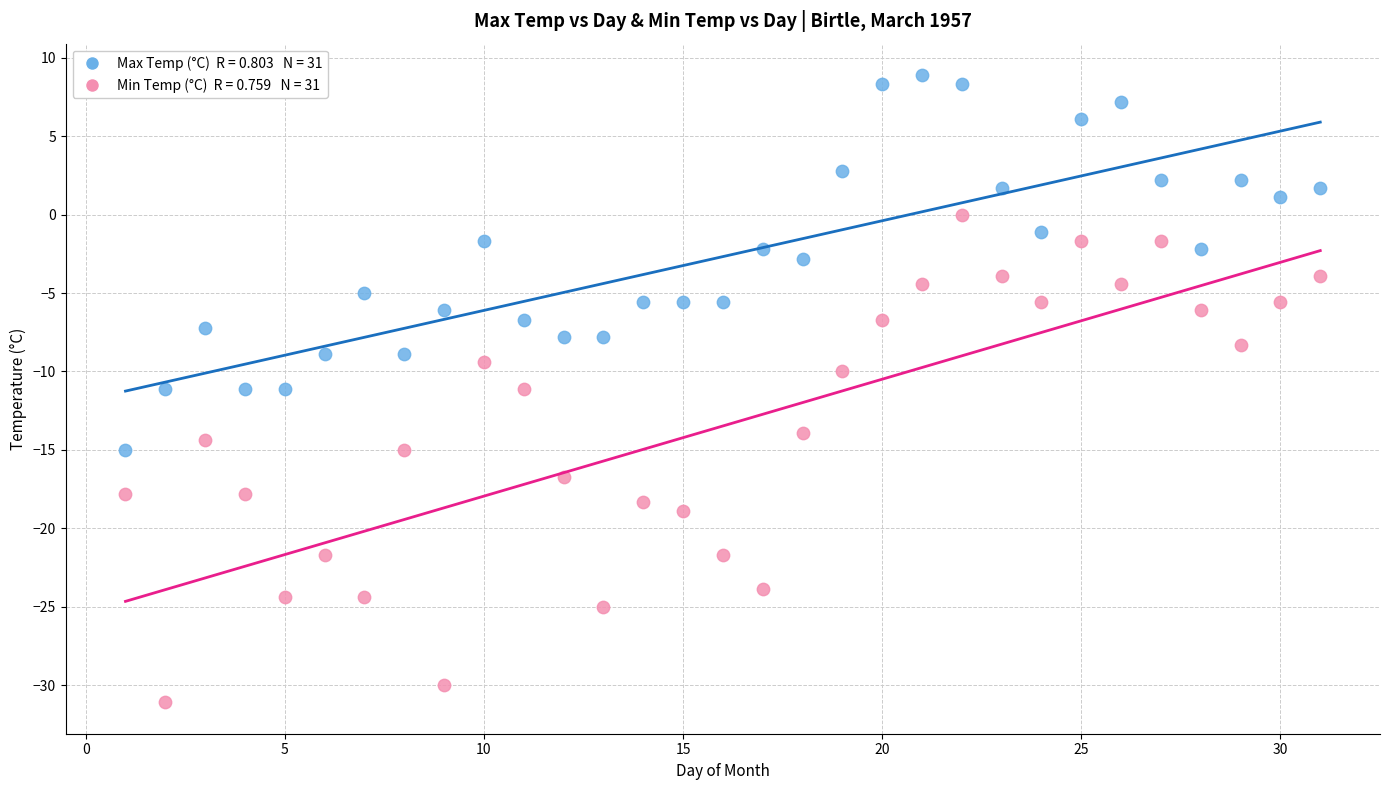

Across all data points, what is the range of X values (max minus min)?

30.0